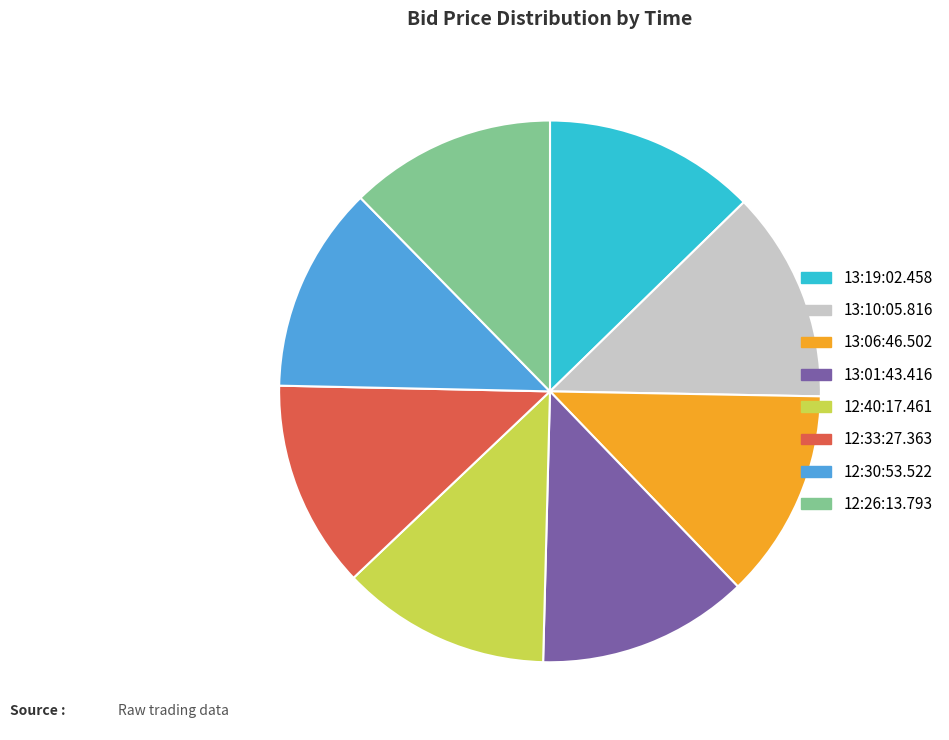

True or false: 13:06:46.502 accounts for 13% of the total.

True